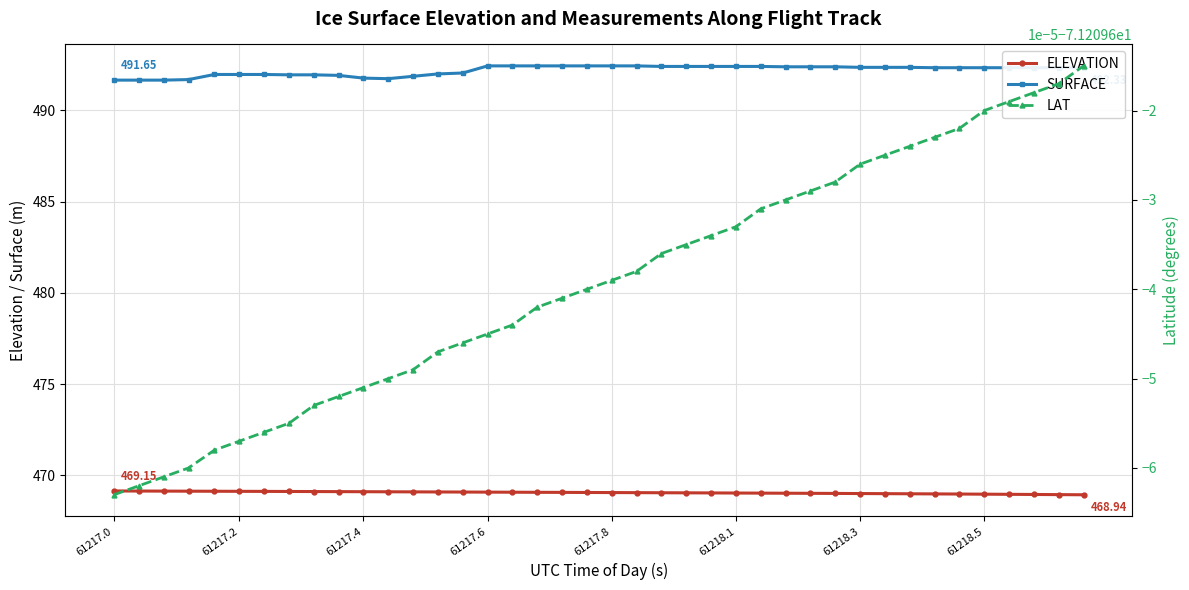

True or false: LAT has more than 0 interior local peaks.

False